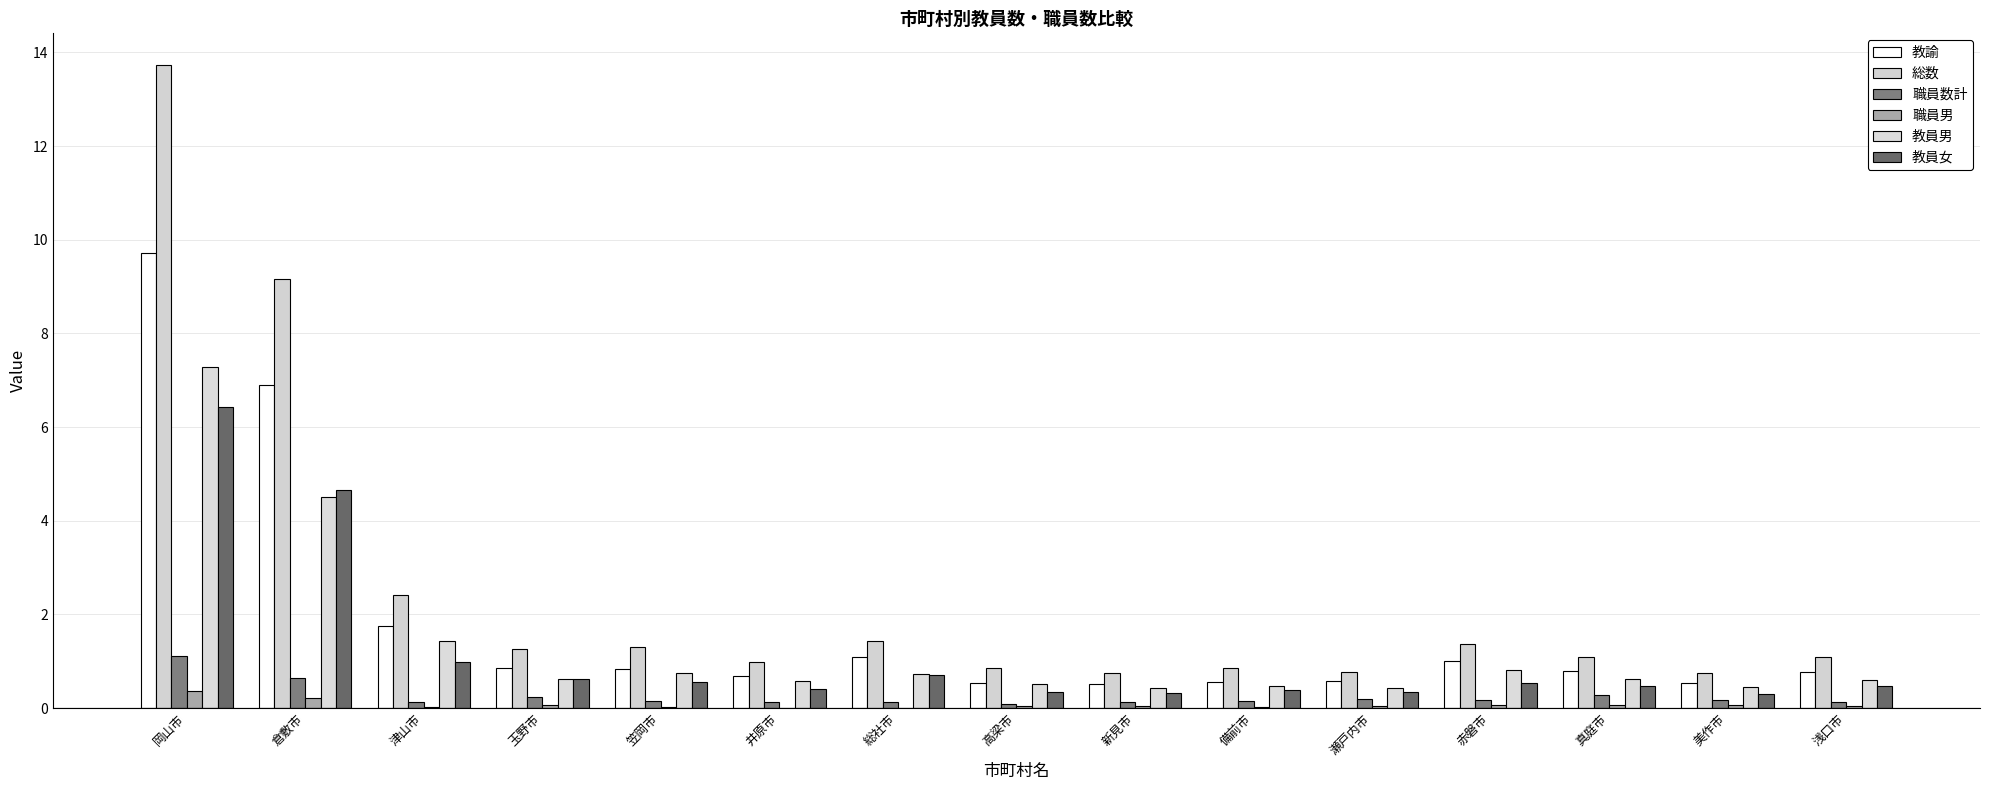

Reading left to right, extract all data points from this chart.

教諭: 岡山市=9.7	倉敷市=6.9	津山市=1.8	玉野市=0.9	笠岡市=0.8	井原市=0.7	総社市=1.1	高梁市=0.5	新見市=0.5	備前市=0.6	瀬戸内市=0.6	赤磐市=1.0	真庭市=0.8	美作市=0.5	浅口市=0.8
総数: 岡山市=13.7	倉敷市=9.2	津山市=2.4	玉野市=1.2	笠岡市=1.3	井原市=1.0	総社市=1.4	高梁市=0.8	新見市=0.8	備前市=0.8	瀬戸内市=0.8	赤磐市=1.4	真庭市=1.1	美作市=0.7	浅口市=1.1
職員数計: 岡山市=1.1	倉敷市=0.6	津山市=0.1	玉野市=0.2	笠岡市=0.1	井原市=0.1	総社市=0.1	高梁市=0.1	新見市=0.1	備前市=0.2	瀬戸内市=0.2	赤磐市=0.2	真庭市=0.3	美作市=0.2	浅口市=0.1
職員男: 岡山市=0.4	倉敷市=0.2	津山市=0.0	玉野市=0.1	笠岡市=0.0	井原市=0.0	総社市=0.0	高梁市=0.0	新見市=0.0	備前市=0.0	瀬戸内市=0.0	赤磐市=0.1	真庭市=0.1	美作市=0.1	浅口市=0.0
教員男: 岡山市=7.3	倉敷市=4.5	津山市=1.4	玉野市=0.6	笠岡市=0.8	井原市=0.6	総社市=0.7	高梁市=0.5	新見市=0.4	備前市=0.5	瀬戸内市=0.4	赤磐市=0.8	真庭市=0.6	美作市=0.5	浅口市=0.6
教員女: 岡山市=6.4	倉敷市=4.7	津山市=1.0	玉野市=0.6	笠岡市=0.6	井原市=0.4	総社市=0.7	高梁市=0.3	新見市=0.3	備前市=0.4	瀬戸内市=0.3	赤磐市=0.5	真庭市=0.5	美作市=0.3	浅口市=0.5